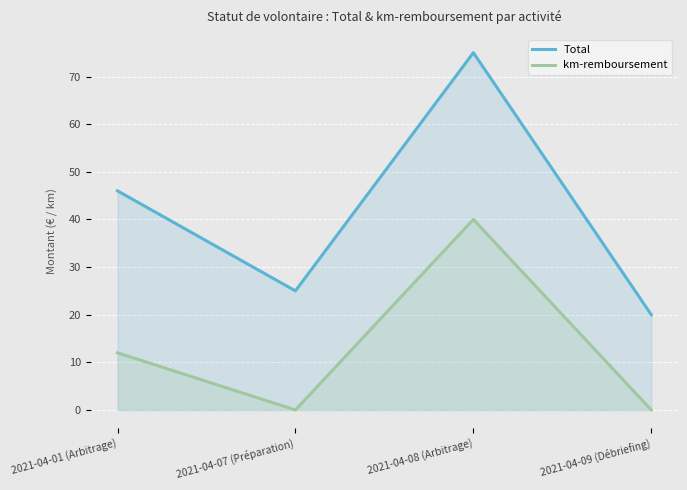

Which series has the largest total across all categories?

Total